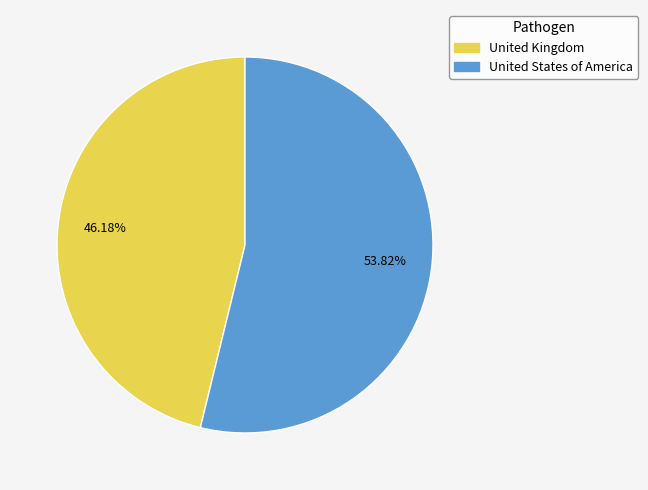

Is it true that United States of America is 54% of the pie?

True